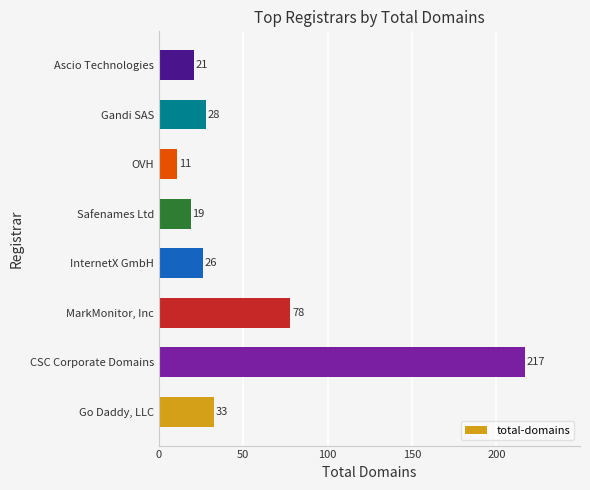

True or false: the data shows 33 at Go Daddy, LLC.

True